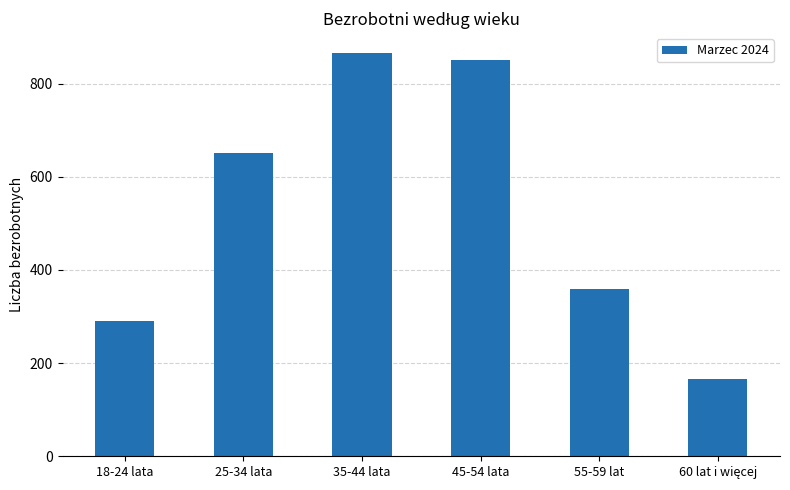

Does the chart contain stacked bars?

No